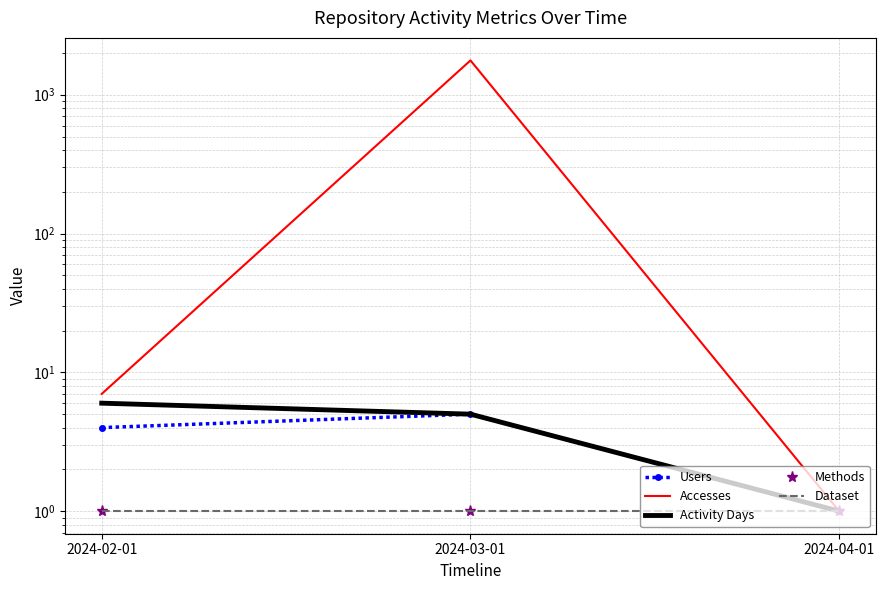

At 2024-02-01, list the series in order from largest to smallest.

Accesses, Activity Days, Users, Methods, Dataset